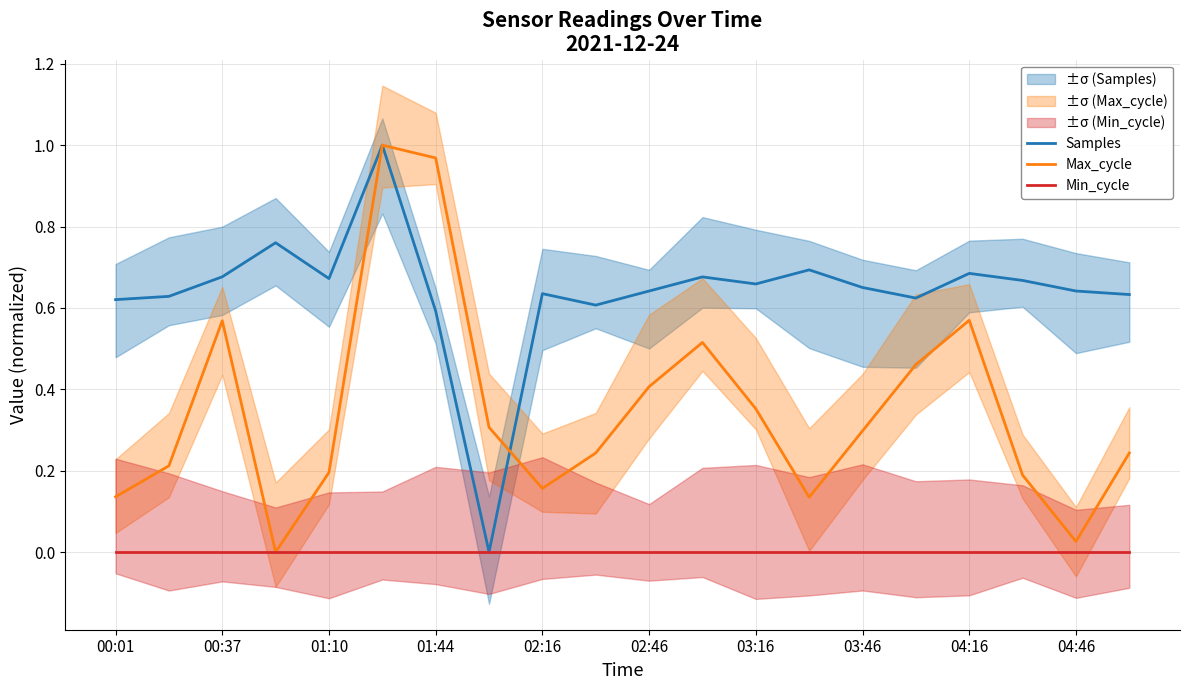

Is it true that Samples equals 0.3 at 02:16?

False